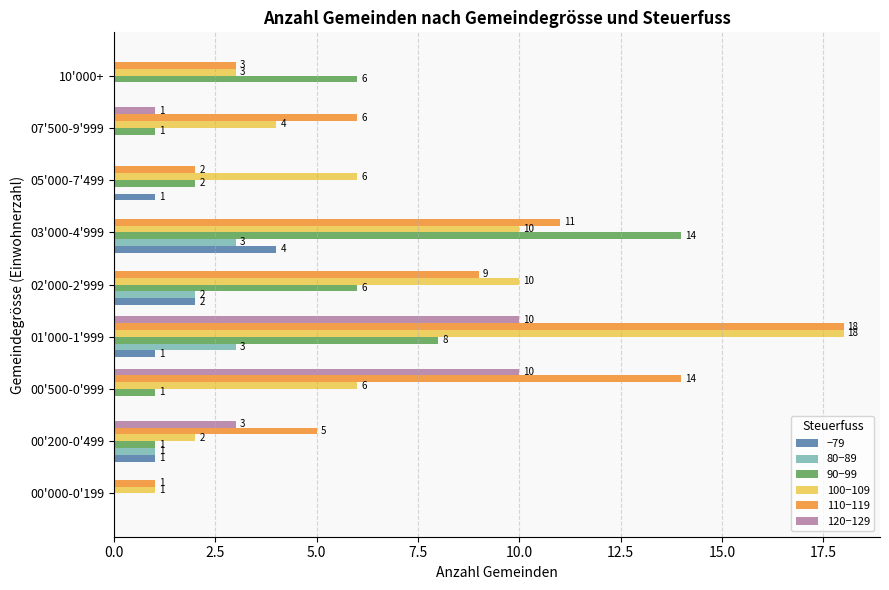

Is it true that 80−89 equals 0 at 05'000-7'499?

True